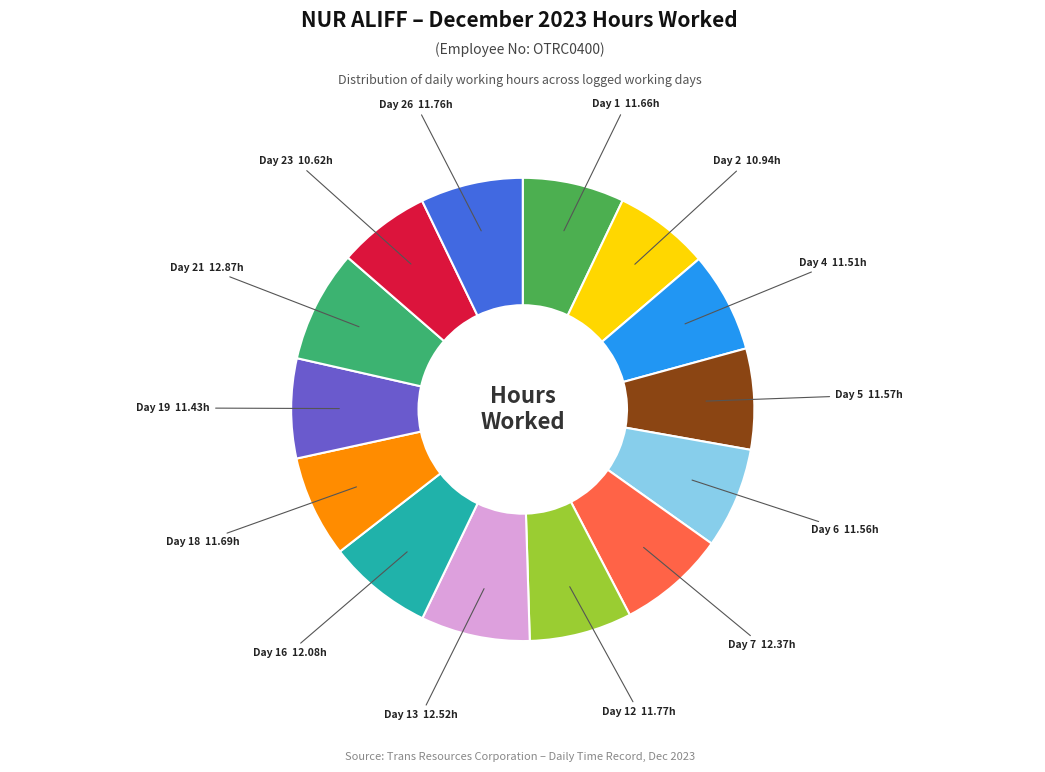

Which category has the smallest portion of the pie?

Day 23